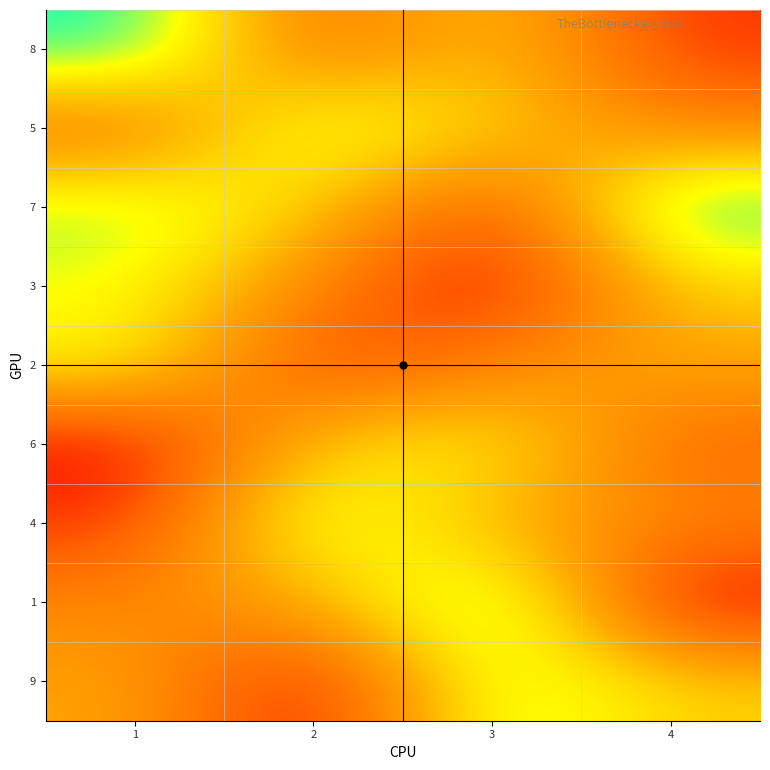

Reading left to right, extract all data points from this chart.

8: 1=9	2=3	3=6	4=2
5: 1=3	2=8	3=6	4=4
7: 1=8	2=6	3=2	4=9
3: 1=7	2=4	3=1	4=6
2: 1=7	2=2	3=4	4=5
6: 1=1	2=6	3=7	4=3
4: 1=2	2=8	3=5	4=4
1: 1=4	2=5	3=9	4=1
9: 1=5	2=1	3=8	4=6